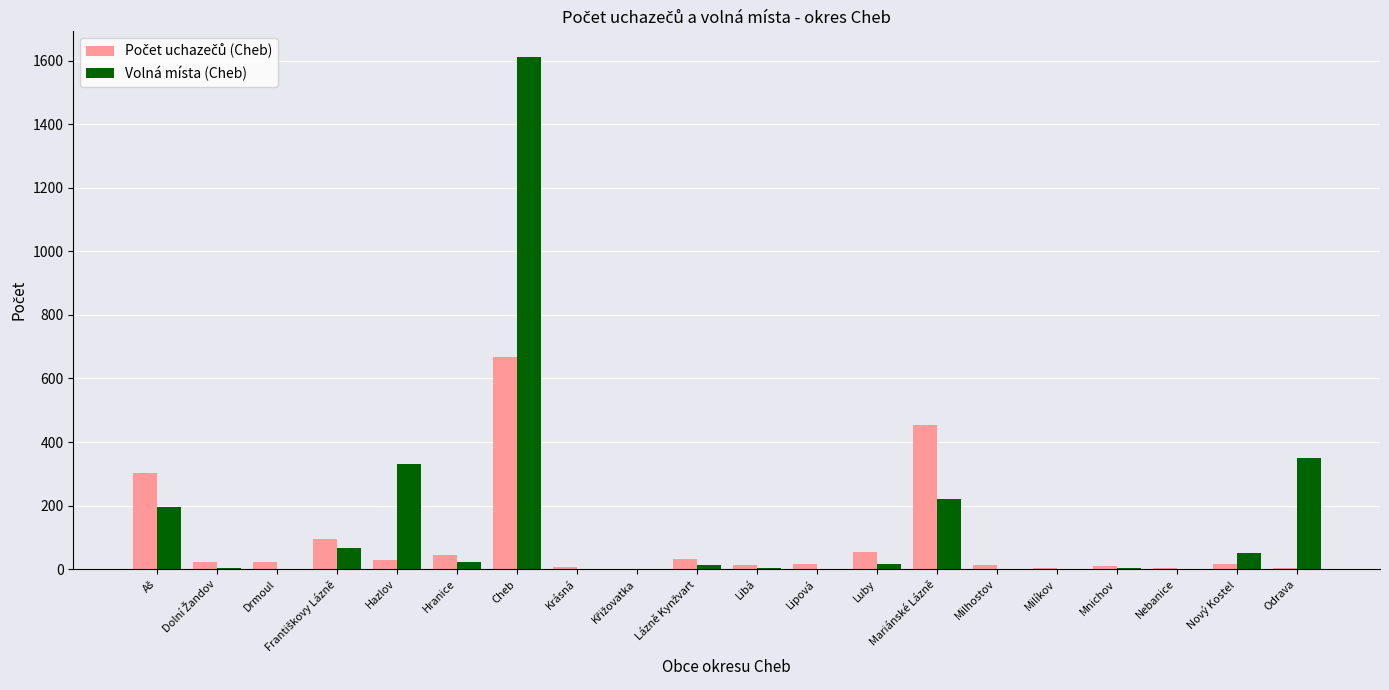

How many series are shown in this chart?

2